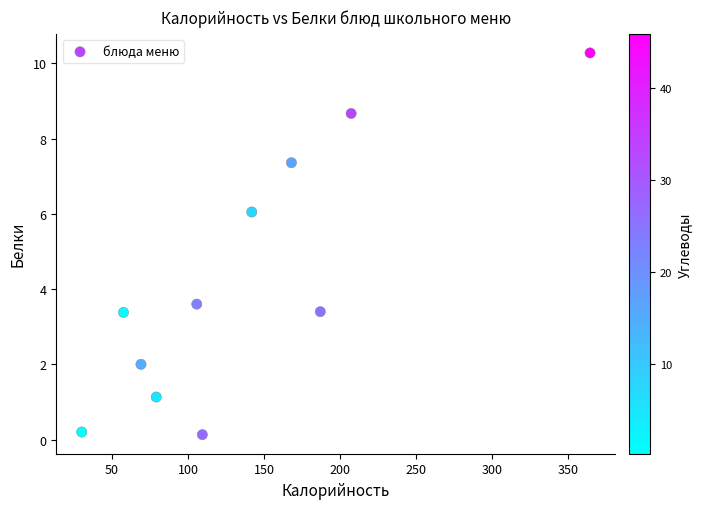

What is the average Y value?

4.2